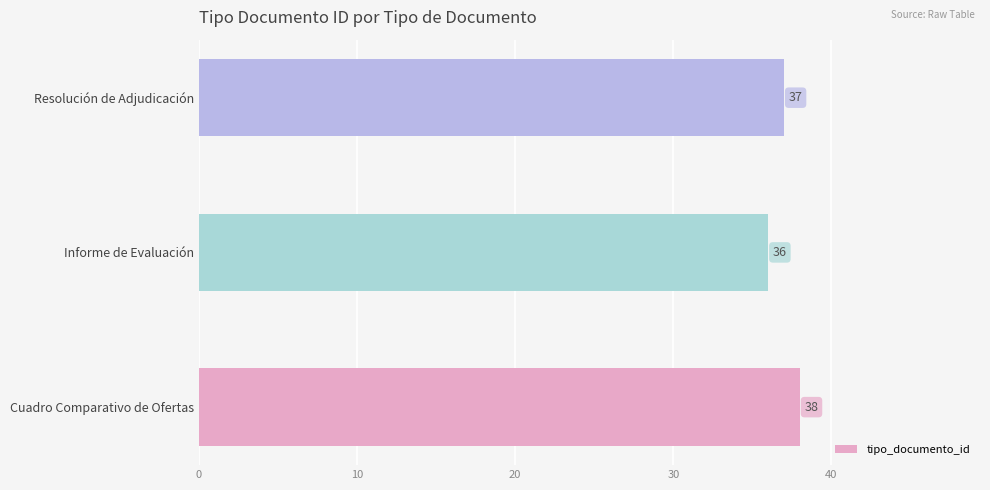

List the labels in order of value, largest first.

Cuadro Comparativo de Ofertas, Resolución de Adjudicación, Informe de Evaluación